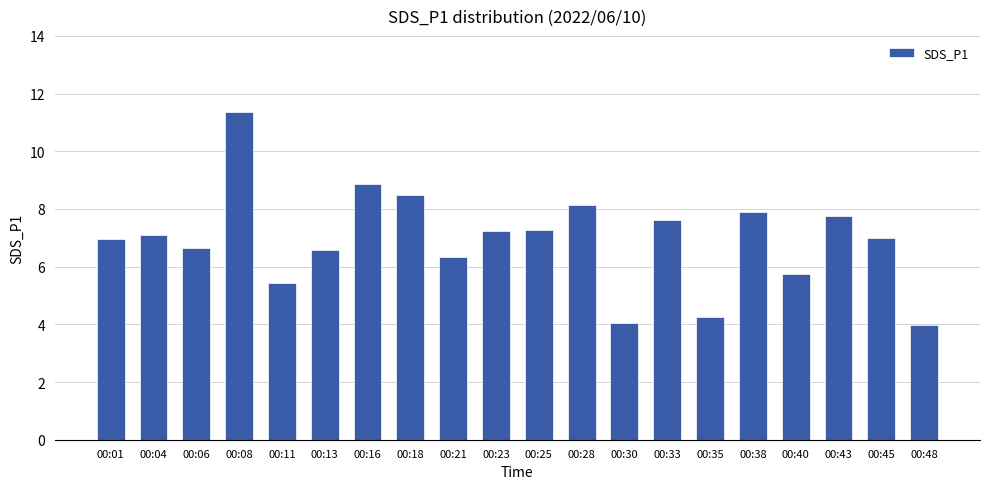

The value at 00:06 is 6.7. True or false?

True